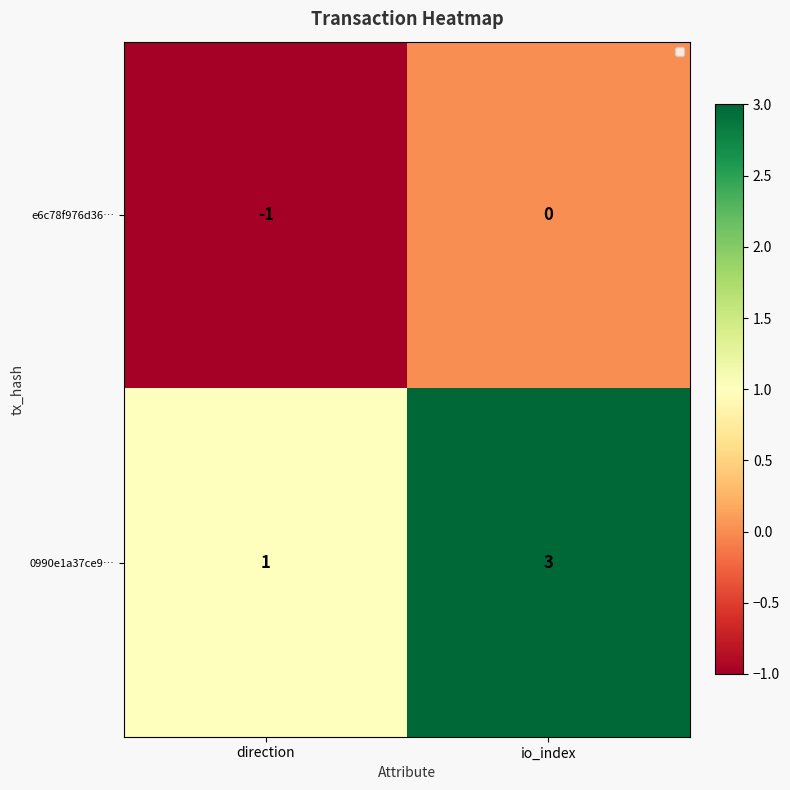

What is the average value of the 0990e1a37ce9… series?

2